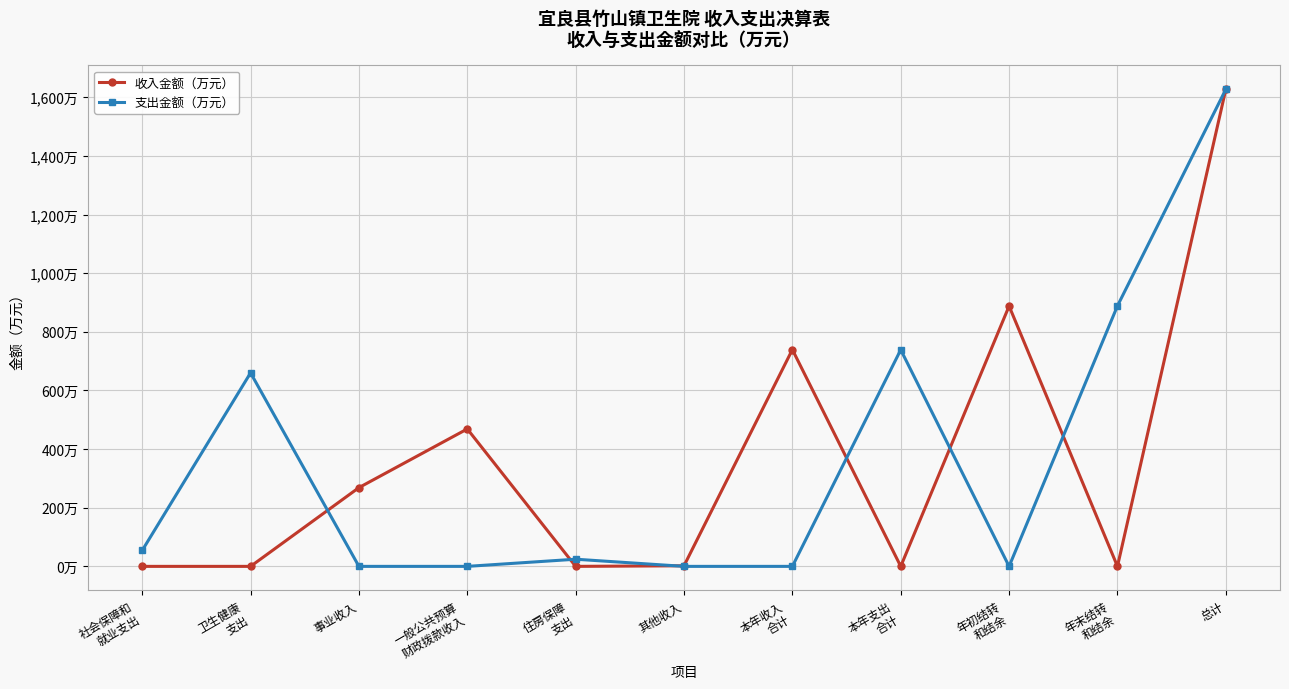

Rank the categories by 收入金额（万元） value from lowest to highest.

社会保障和
就业支出, 卫生健康
支出, 住房保障
支出, 本年支出
合计, 年末结转
和结余, 其他收入, 事业收入, 一般公共预算
财政拨款收入, 本年收入
合计, 年初结转
和结余, 总计